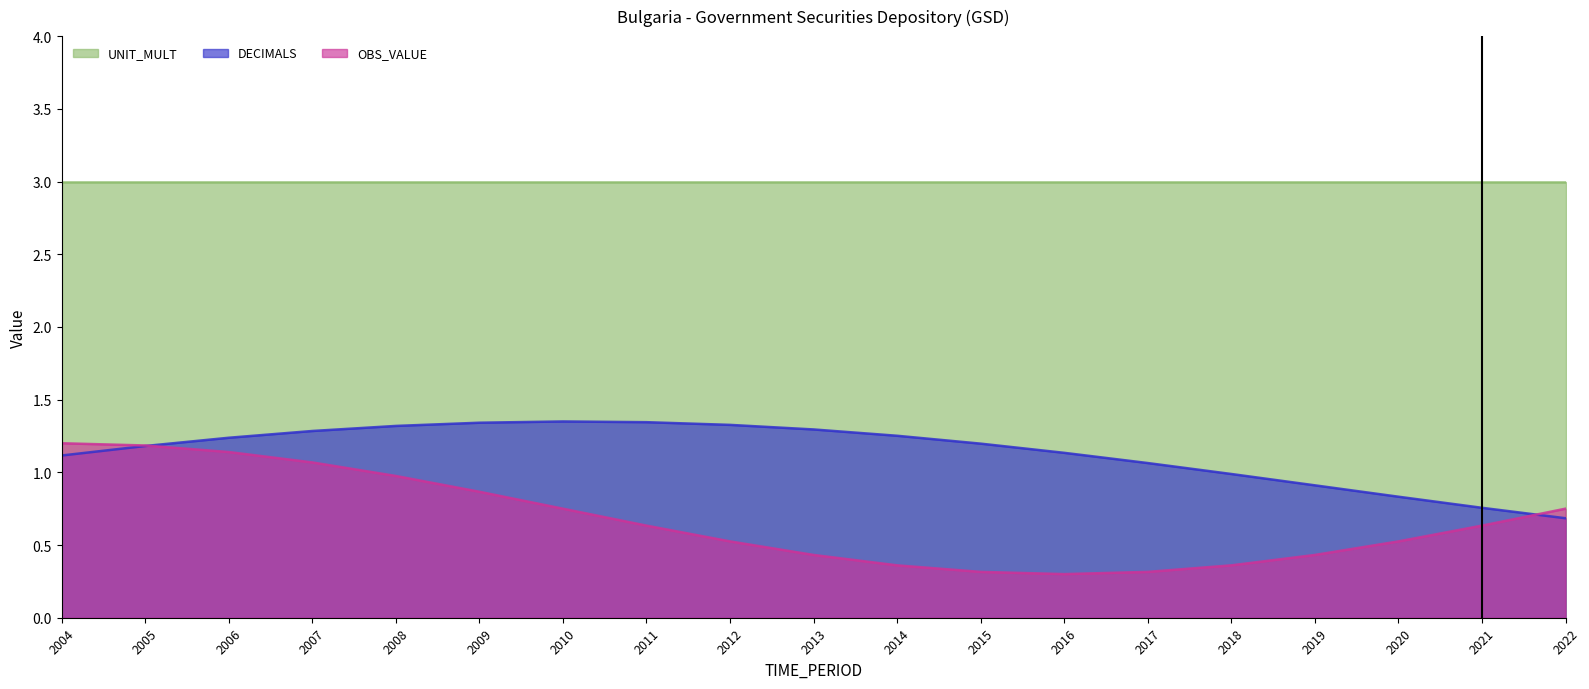

True or false: UNIT_MULT has more than 2 points higher than both neighbors.

False